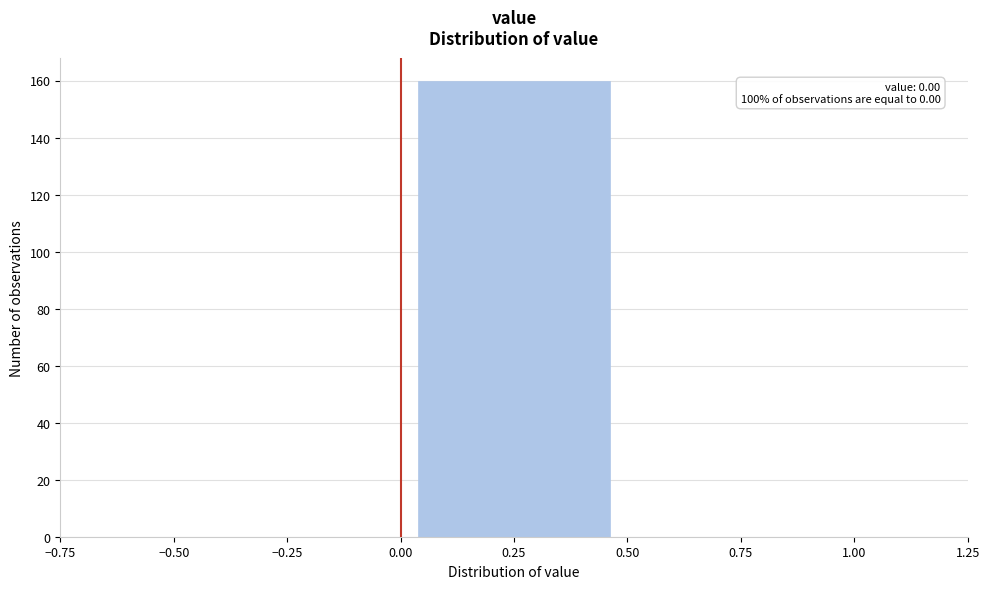

Over which range of the x-axis is the bar tallest?

0.00 to 0.50